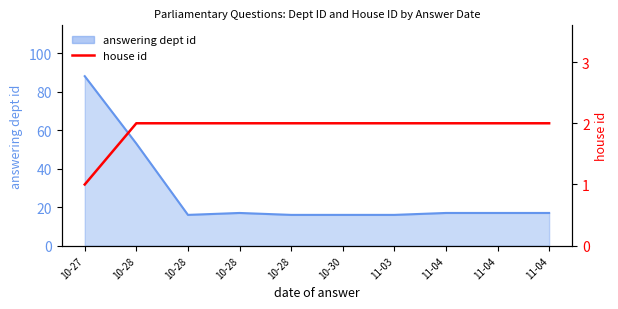

What is the minimum value shown in the chart?

1